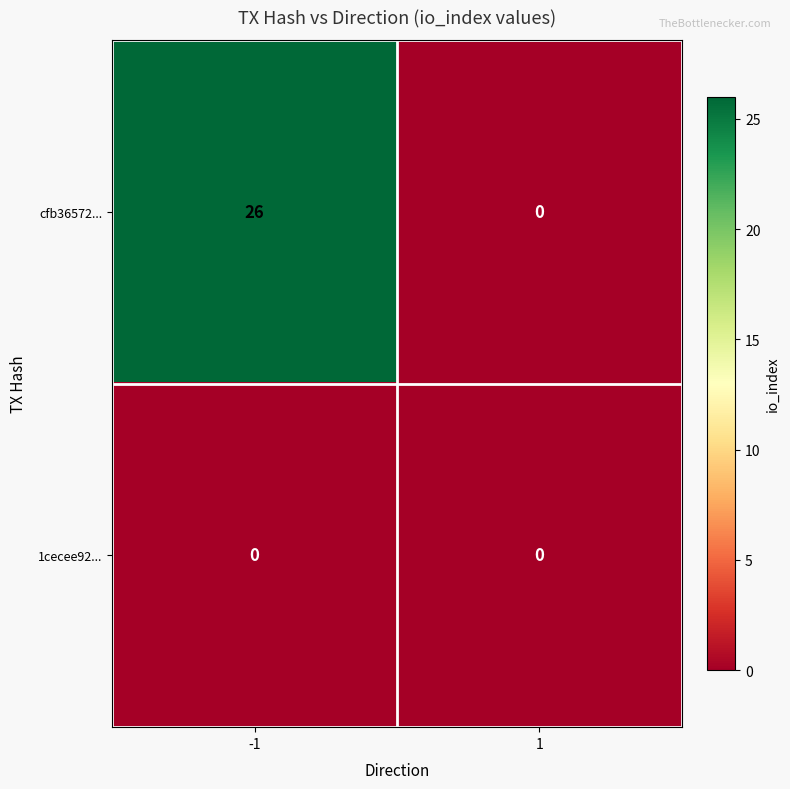

Between -1 and 1, which series saw the biggest shift?

cfb36572...